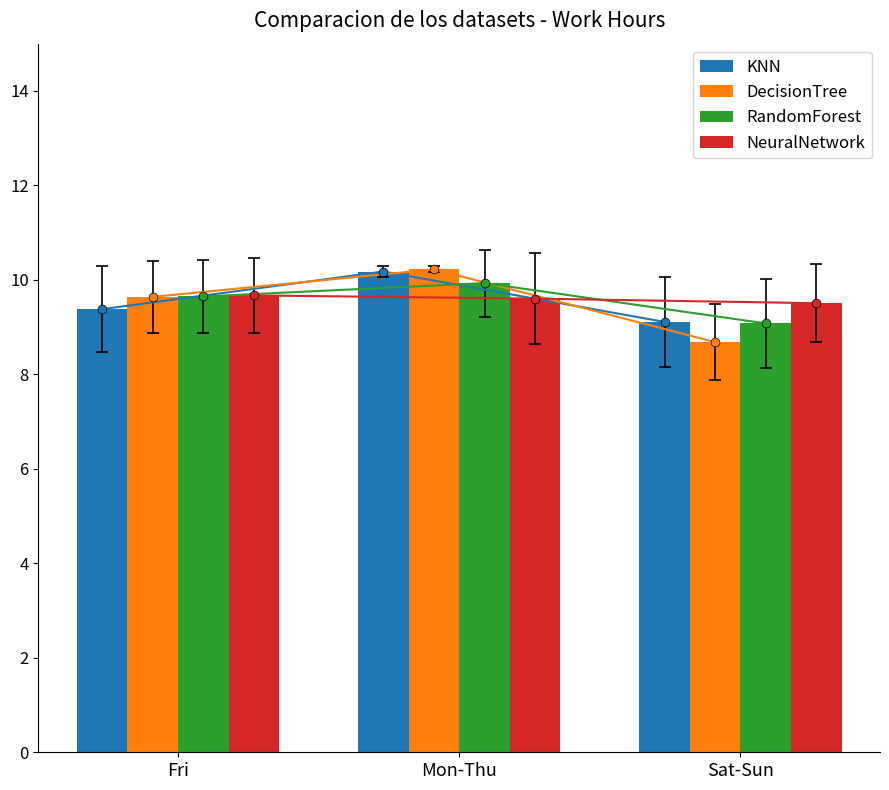

Which series has the largest total across all categories?

NeuralNetwork